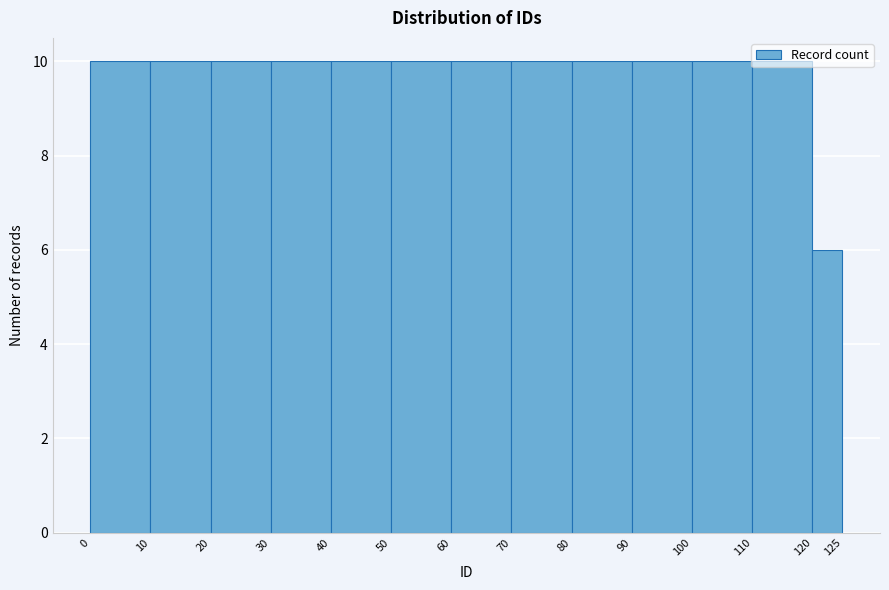

Reading left to right, transcribe this chart: for each bar, give the range it covers on the x-axis and its height. The values are not printed on the chart, so give them approximately, as read against the axis.

0 to 10: 10
10 to 20: 10
20 to 30: 10
30 to 40: 10
40 to 50: 10
50 to 60: 10
60 to 70: 10
70 to 80: 10
80 to 90: 10
90 to 100: 10
100 to 110: 10
110 to 120: 10
120 to 125: 6